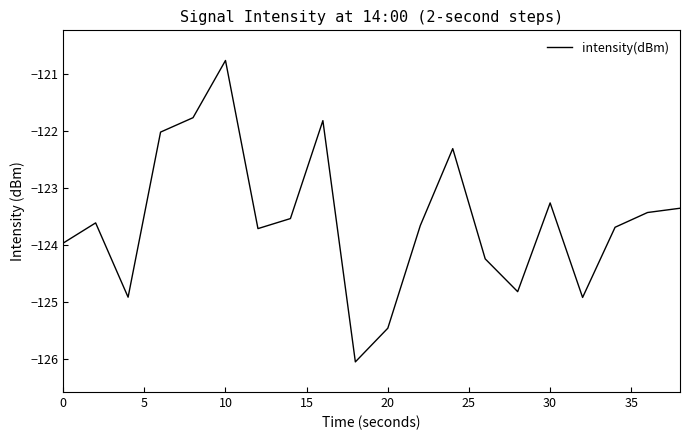

Reading left to right, transcribe all the data shown in this chart.

-124.0	-123.6	-124.9	-122.0	-121.8	-120.8	-123.7	-123.5	-121.8	-126.1	-125.5	-123.7	-122.3	-124.2	-124.8	-123.3	-124.9	-123.7	-123.4	-123.4